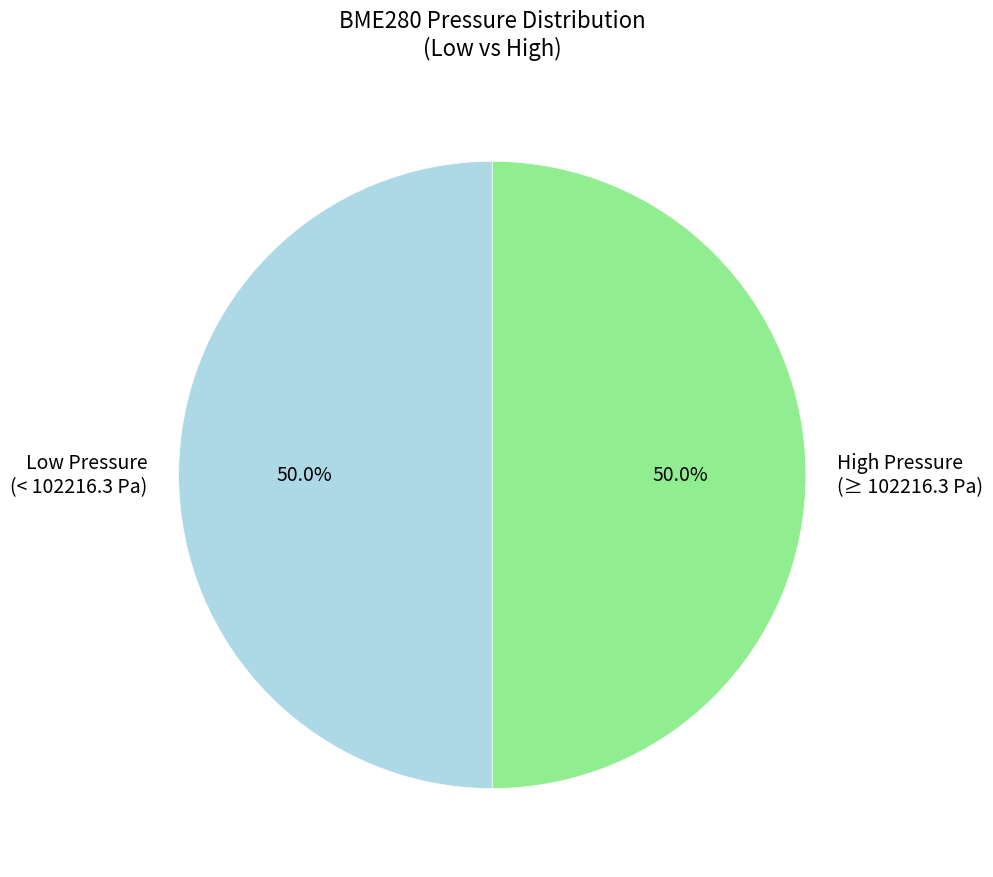

Is the sum of High Pressure (≥ 102216.3 Pa) and Low Pressure (< 102216.3 Pa) greater than half?

Yes